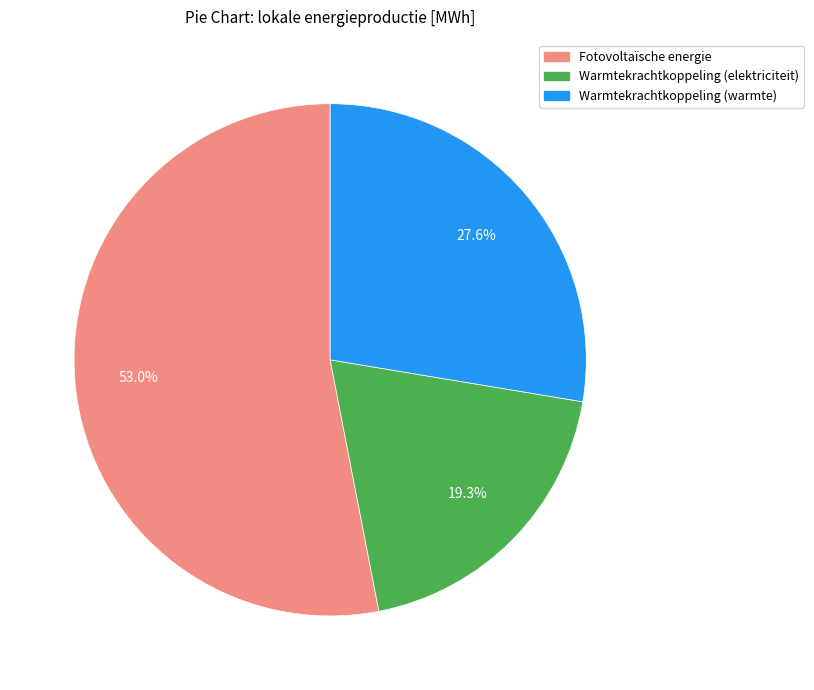

Is there any slice that represents more than half of the pie?

Yes